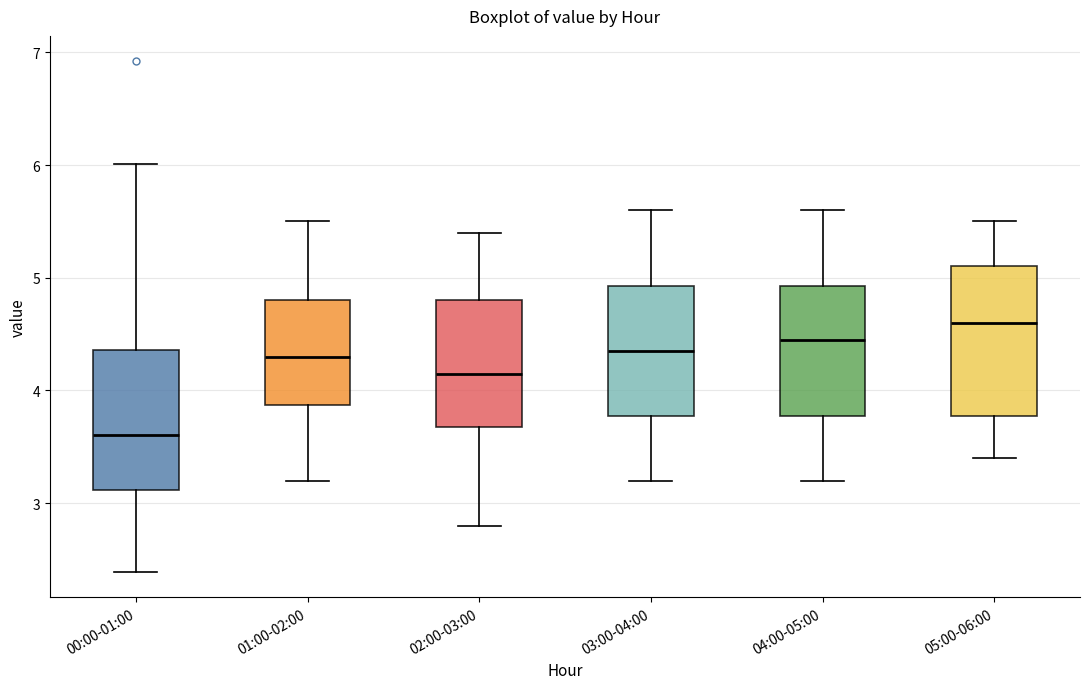

Which box's median line is the lowest?

00:00-01:00